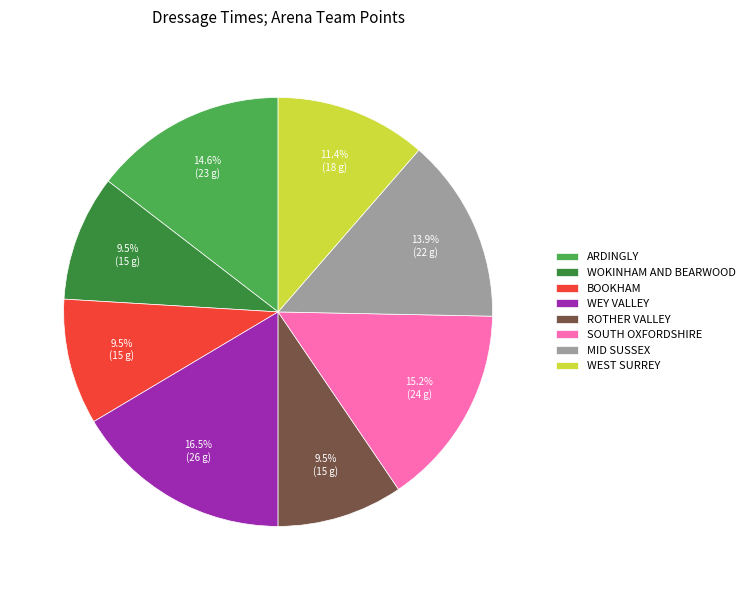

What percentage is NOT represented by WEY VALLEY?

83.5%